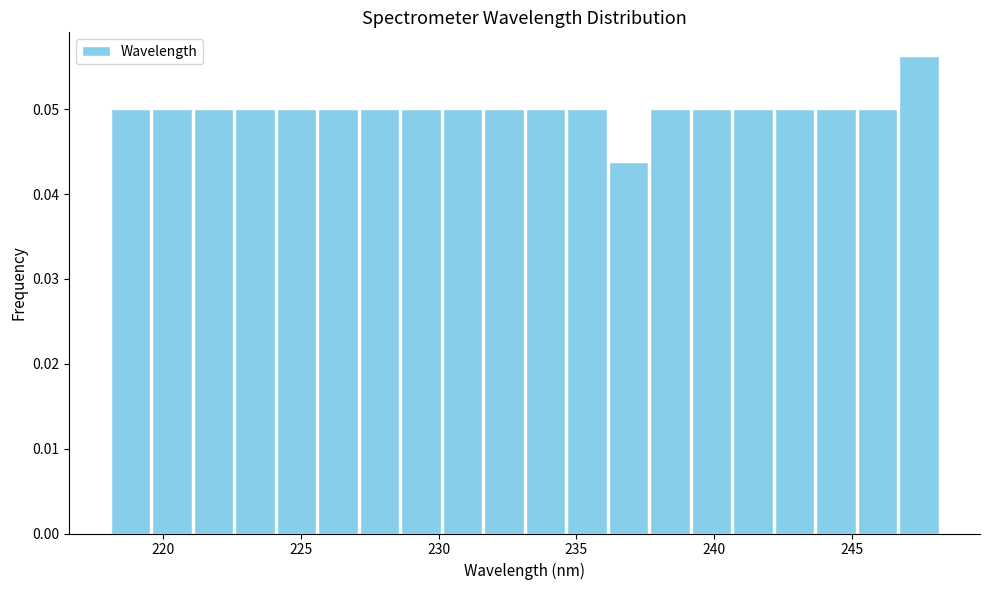

Around what value on the x-axis is the tallest bar? Give the approximate position of its centre, as read against the axis.

247.5